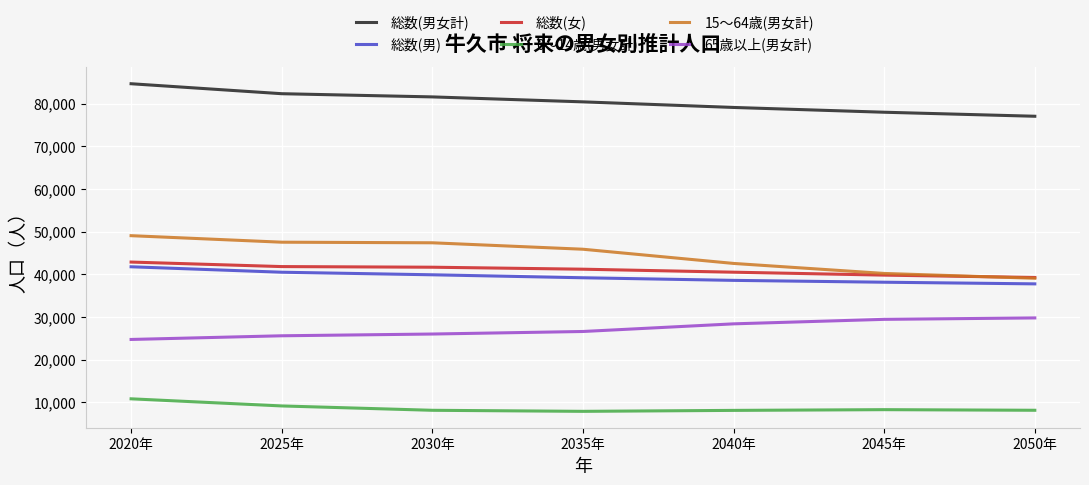

At which category does the chart reach its peak across all series?

2020年